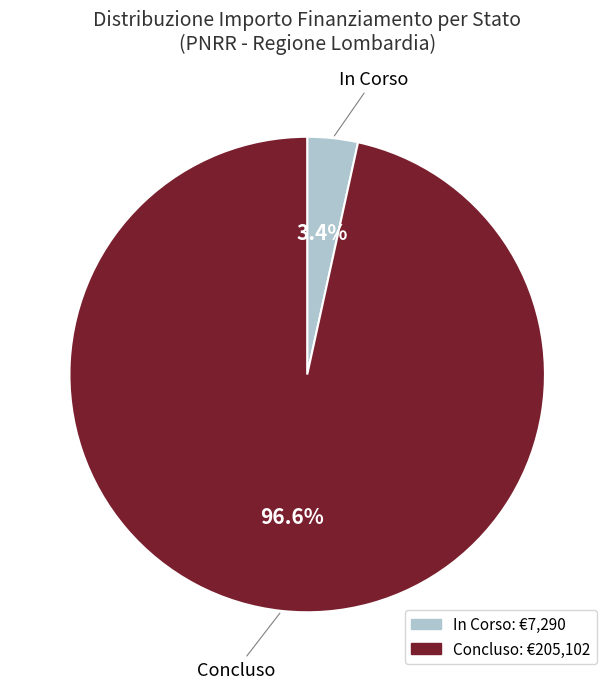

What is the largest slice in the pie chart?

Concluso